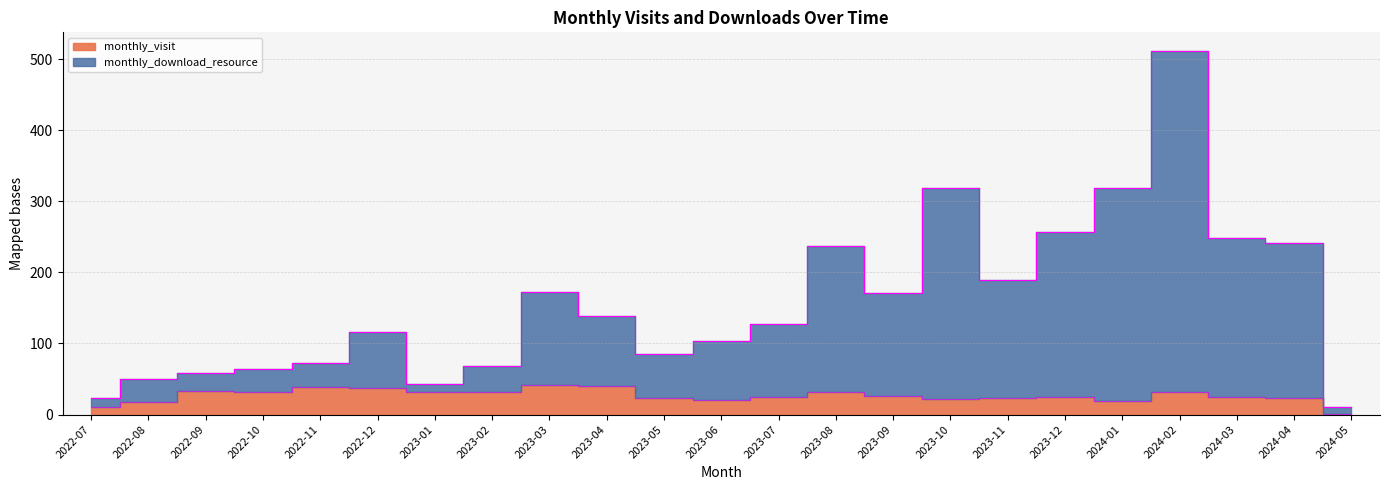

What is the value of the monthly_visit point at the 11th from the left?

23